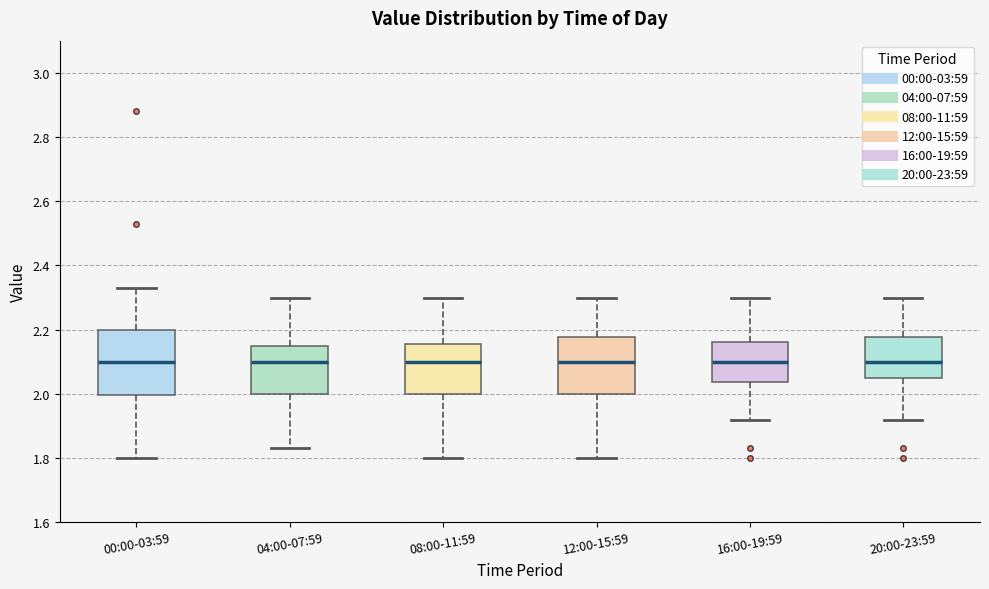

Which box is the tallest, from its lower edge to its upper edge?

00:00-03:59